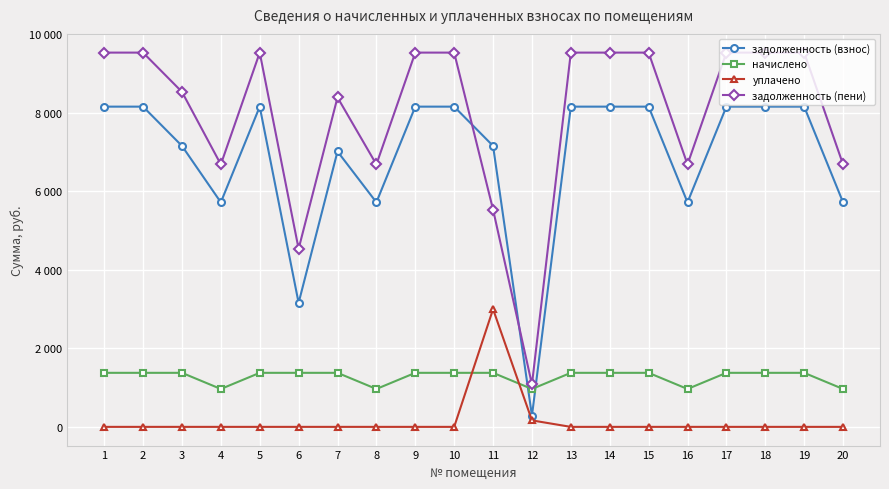

Is it true that задолженность (взнос) equals 8160.0 at 15?

True